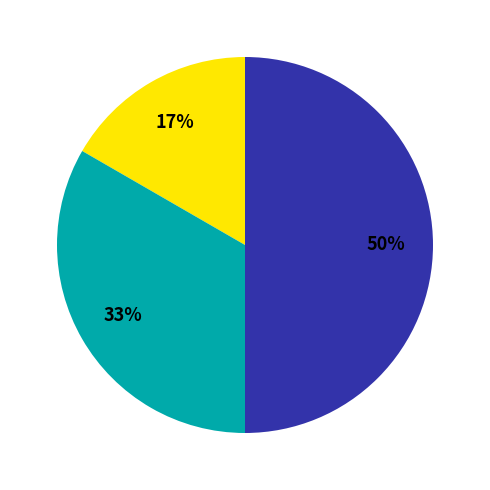

To the nearest percent, what is the average slice percentage?

33%